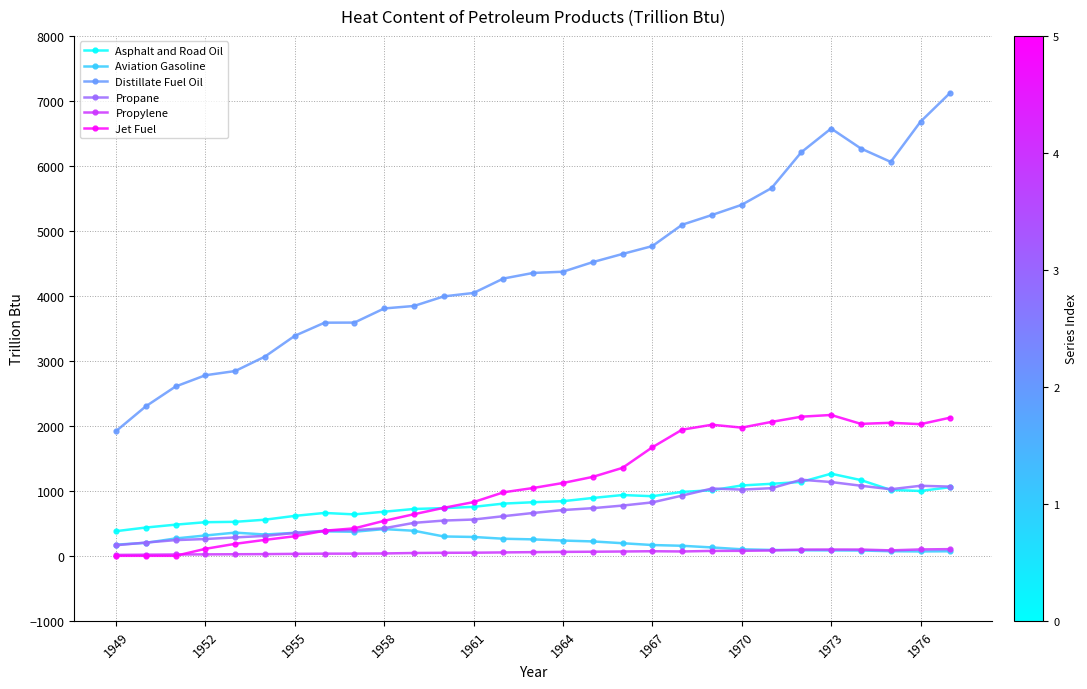

What are all the series names shown in the legend?

Asphalt and Road Oil, Aviation Gasoline, Distillate Fuel Oil, Propane, Propylene, Jet Fuel